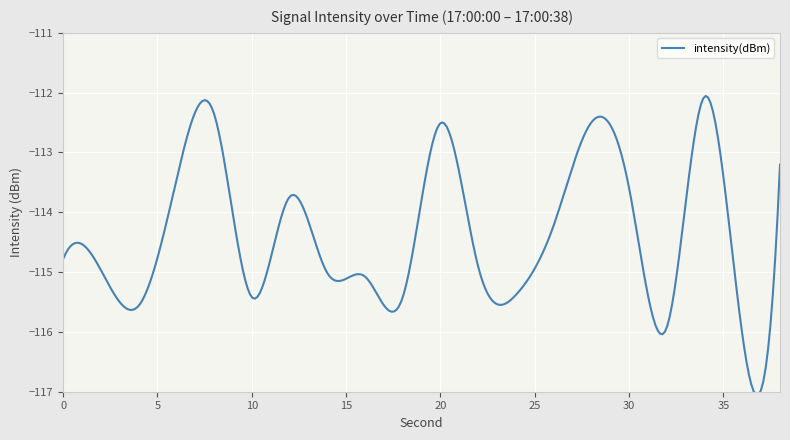

What is the smallest value displayed?

-117.1